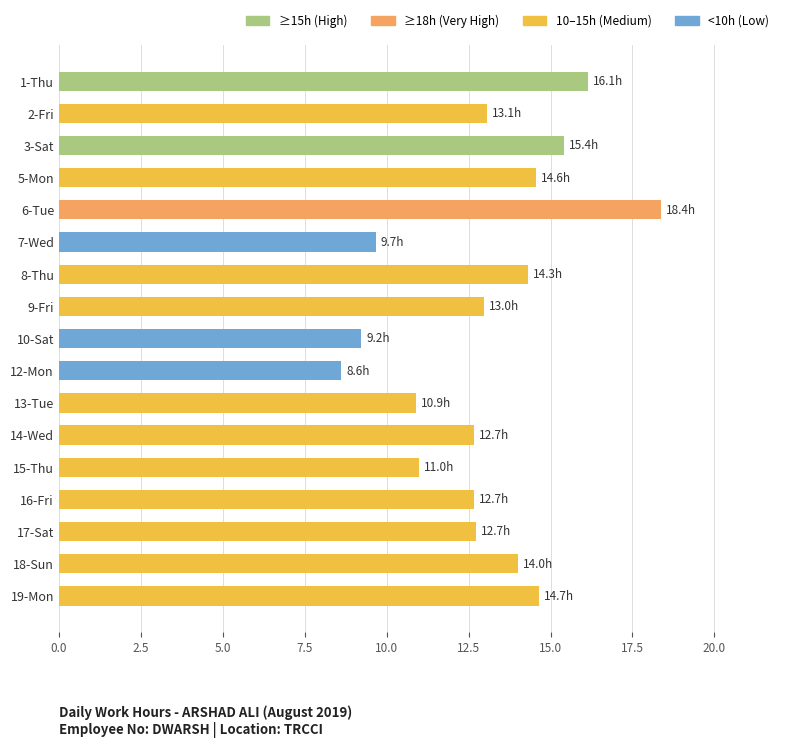

What value does the data have at 10-Sat?

9.2